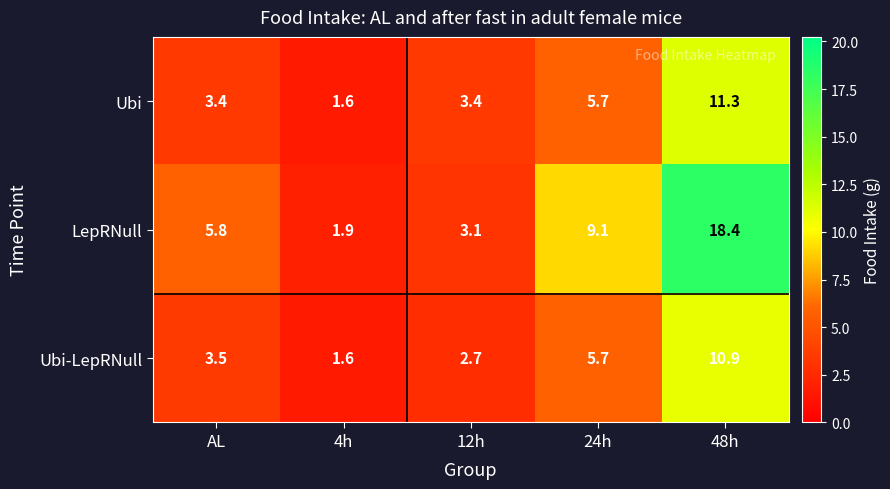

What is the minimum value shown in the chart?

1.6